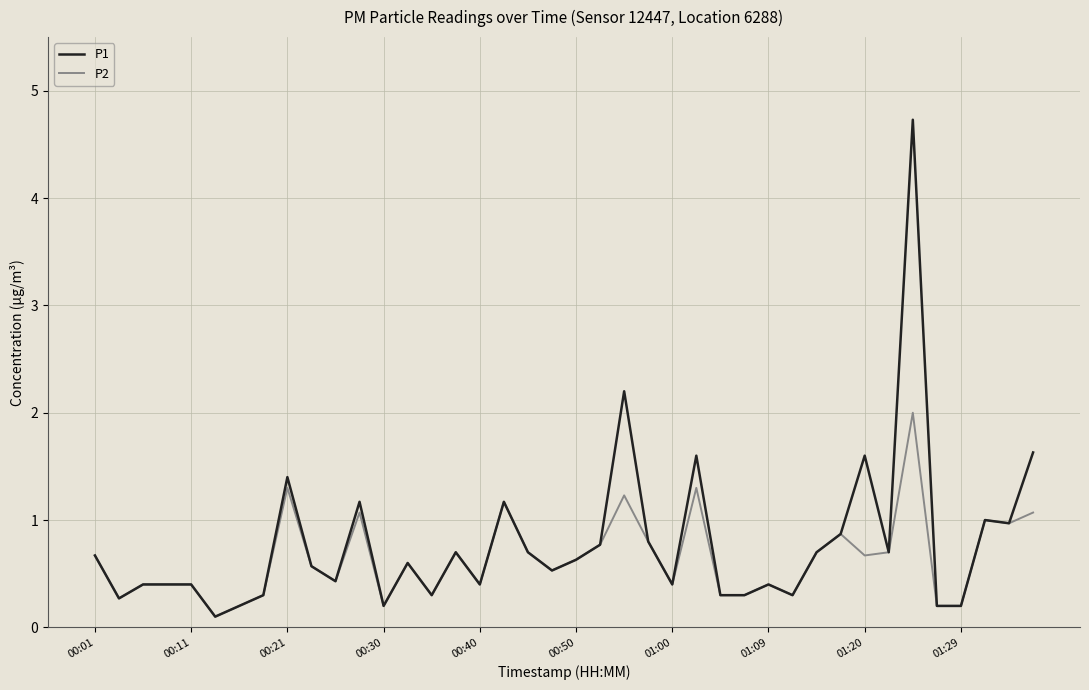

Rank the series by their maximum value, from highest to lowest.

P1, P2